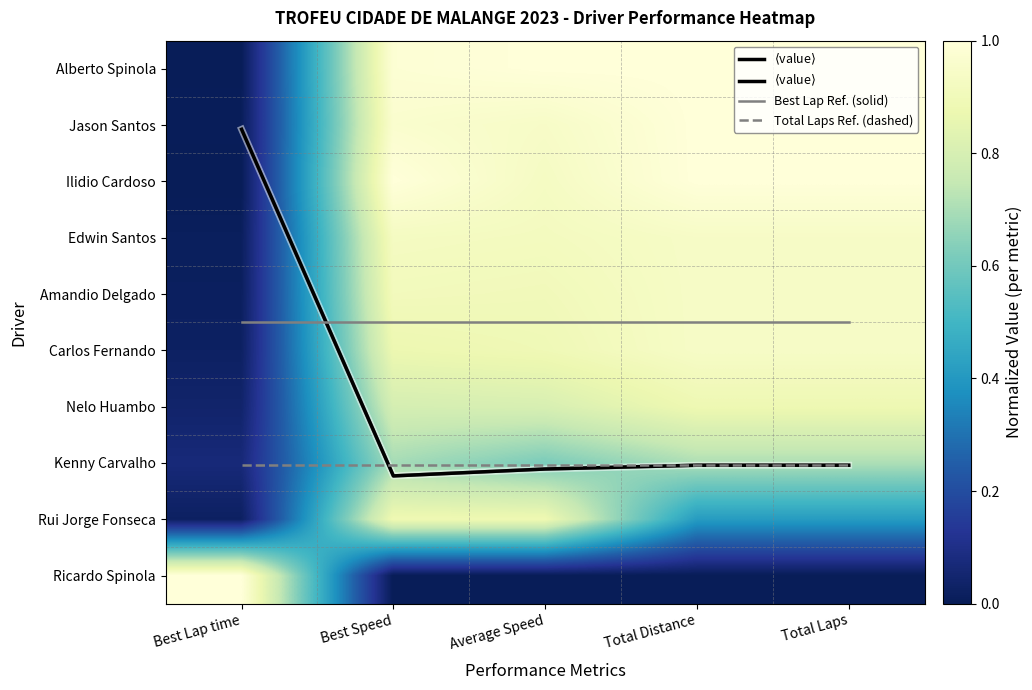

What is the difference between the maximum and minimum values in the Nelo Huambo series?

0.8